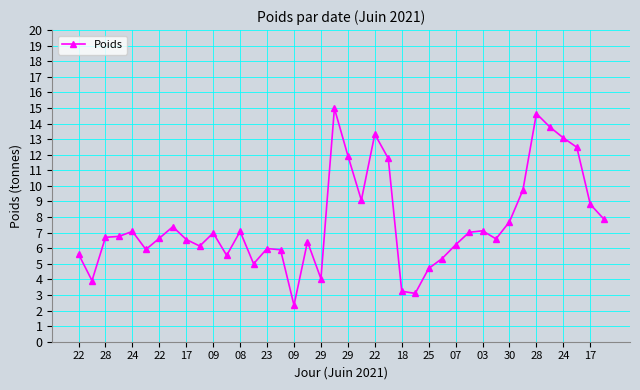

What is the minimum value shown in the chart?

2.3